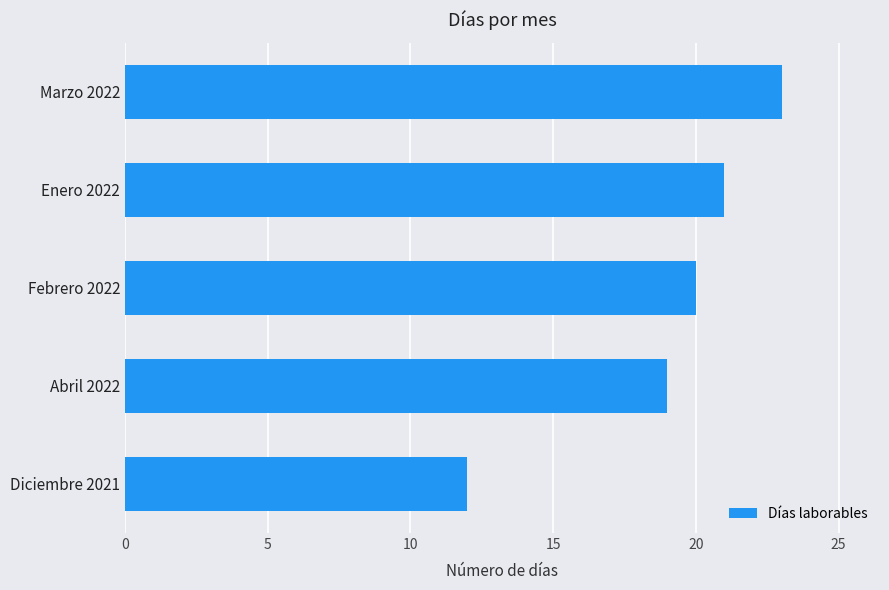

What is the maximum value shown in the chart?

23